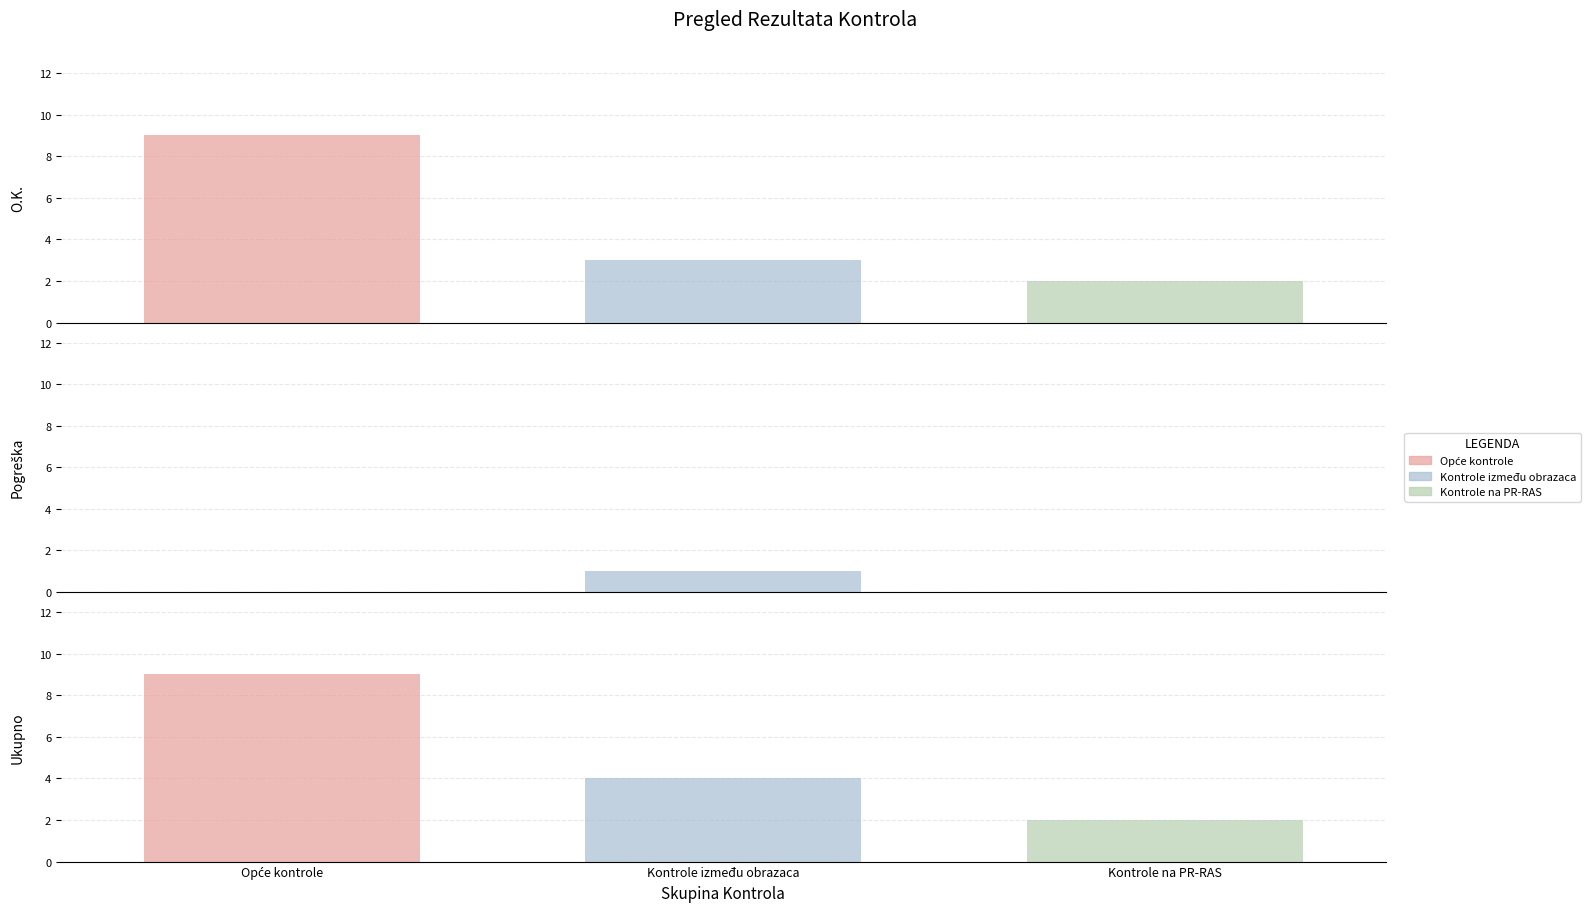

Read the O.K. value at Kontrole između obrazaca.

3